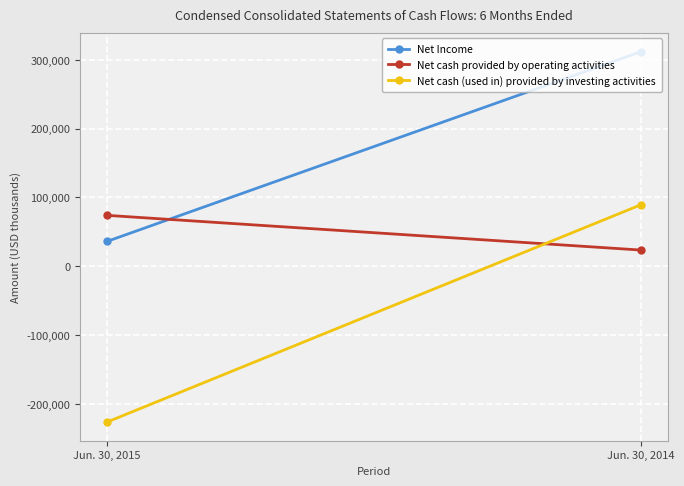

The value of Net cash (used in) provided by investing activities at Jun. 30, 2014 is 148018. True or false?

False